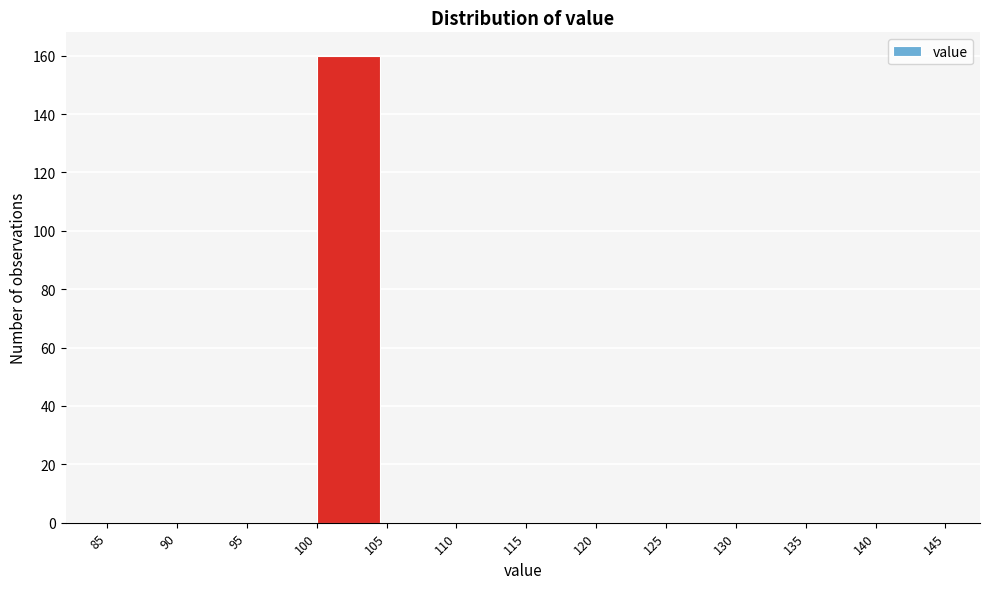

How tall is the bar that spans 100 to 105 on the x-axis? The values are not printed on the chart, so give them approximately, as read against the axis.

160